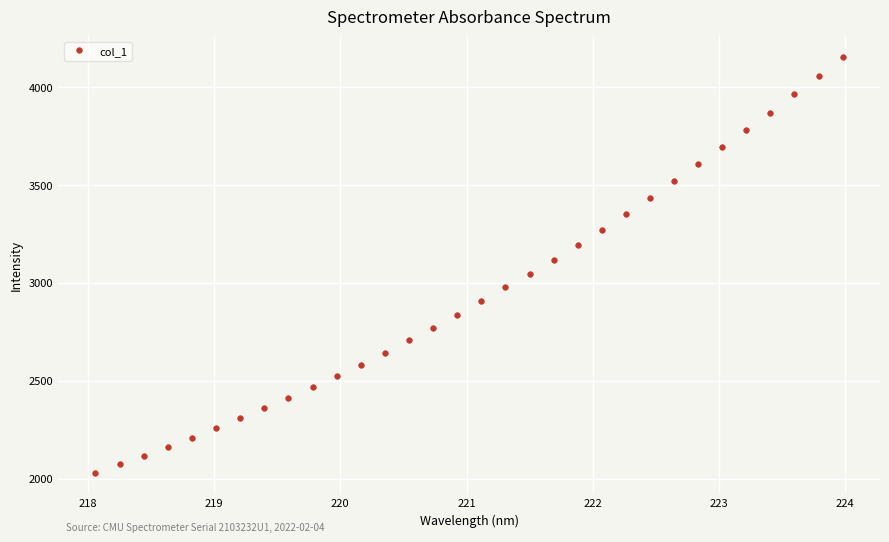

What is the value of the 31st point from the left?

4055.8